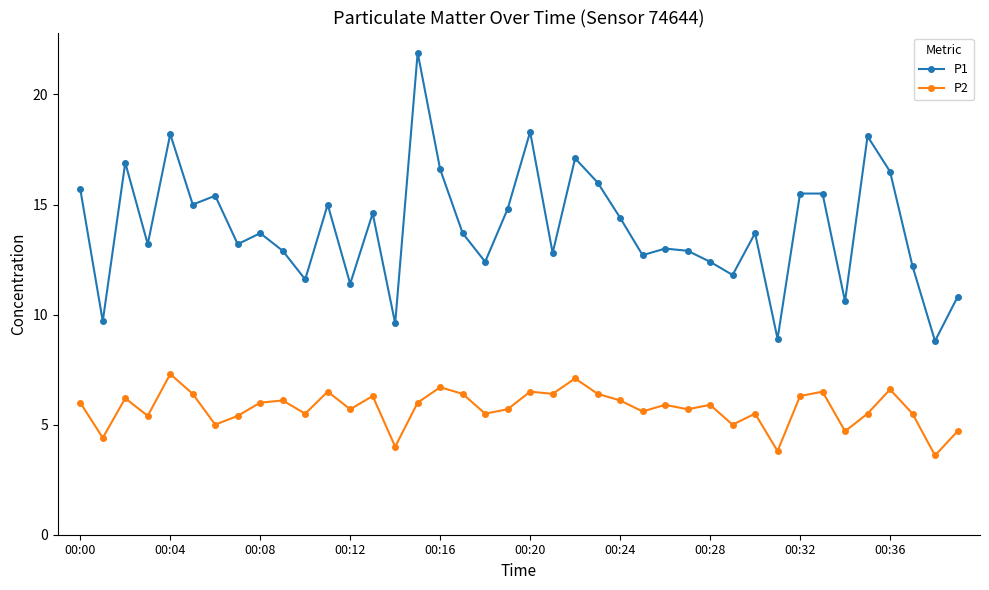

Which series has the widest spread of values?

P1